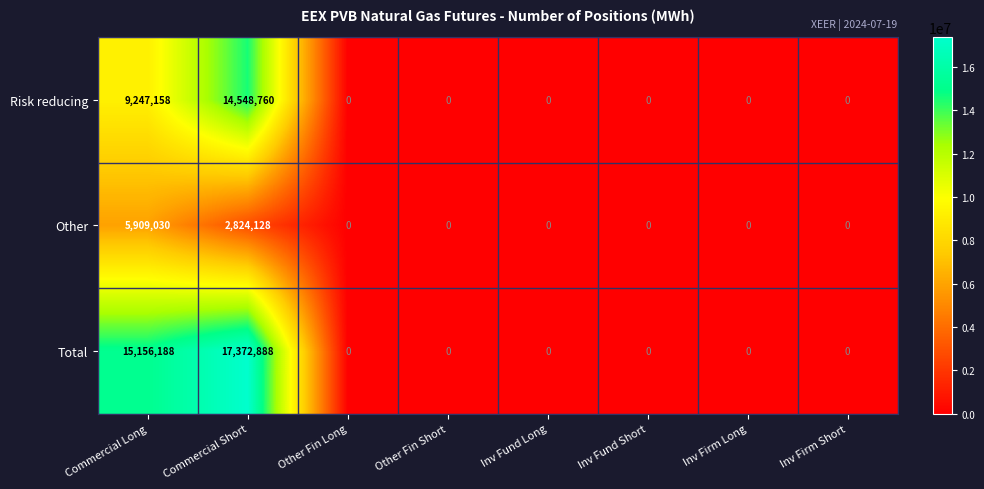

Reading right to left, what are all the values shown in this chart?

Risk reducing: 0	0	0	0	0	0	14548760	9247158
Other: 0	0	0	0	0	0	2824128	5909030
Total: 0	0	0	0	0	0	17372888	15156188